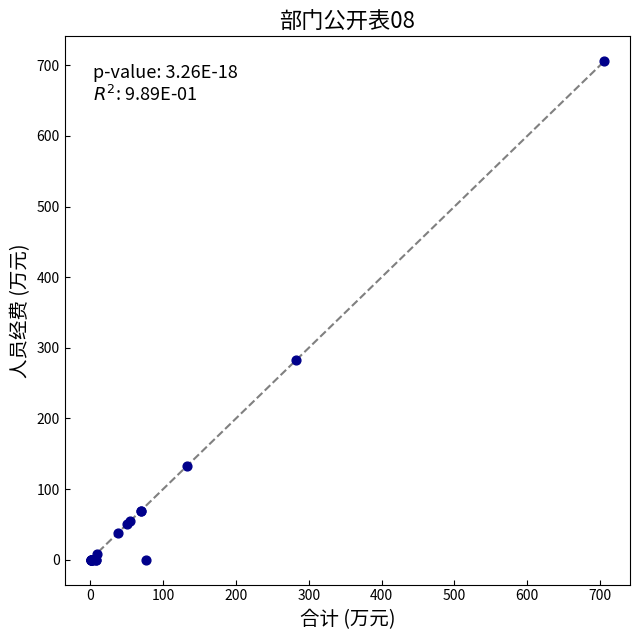

What Y value in the scatter plot is closest to 352?

282.9